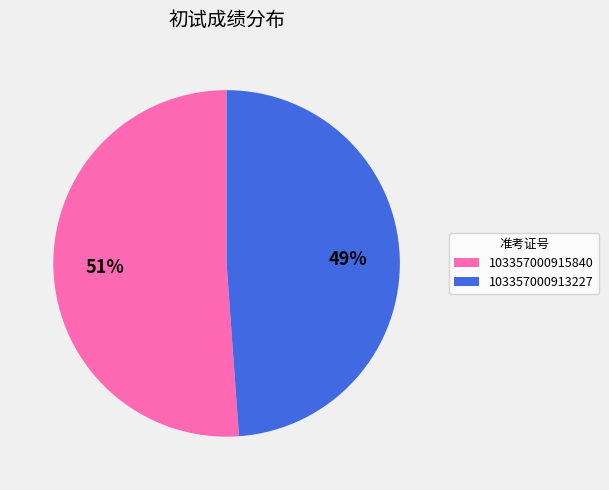

Combined, do 103357000915840 and 103357000913227 account for over 50%?

Yes